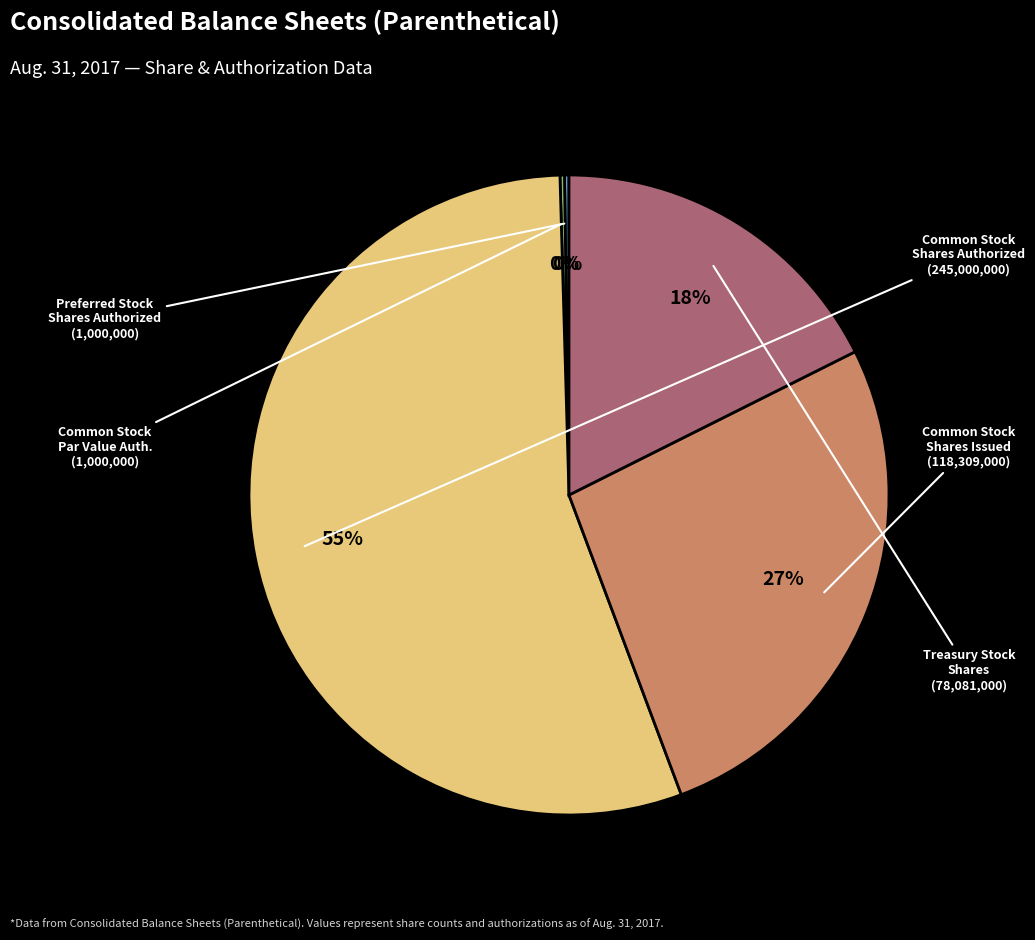

To the nearest percent, what is the difference between the largest and smallest slice percentages?

55%